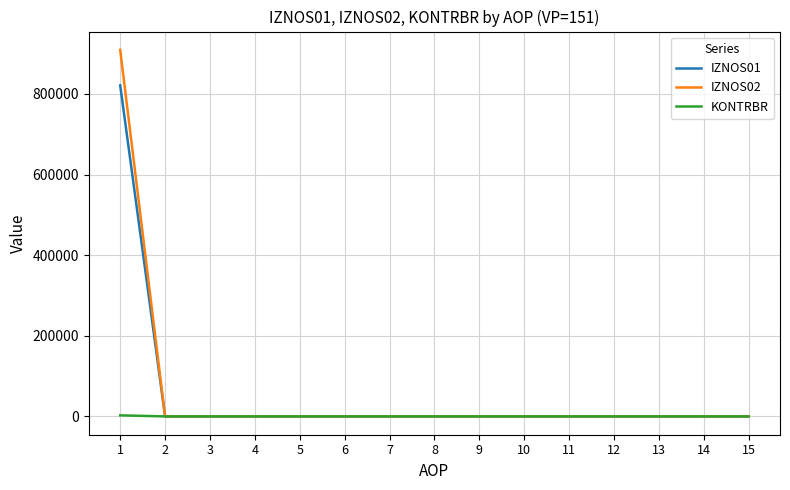

What is the highest value of the IZNOS02 series?

909161.9